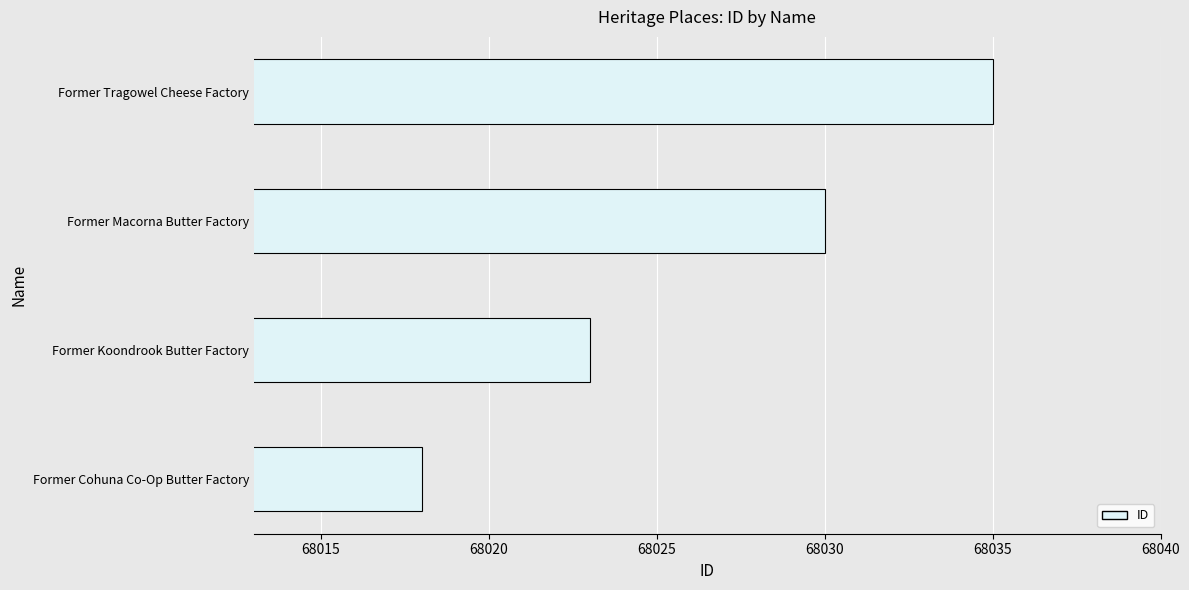

Approximately how many times larger is the value at Former Cohuna Co-Op Butter Factory compared to Former Tragowel Cheese Factory?

1.0